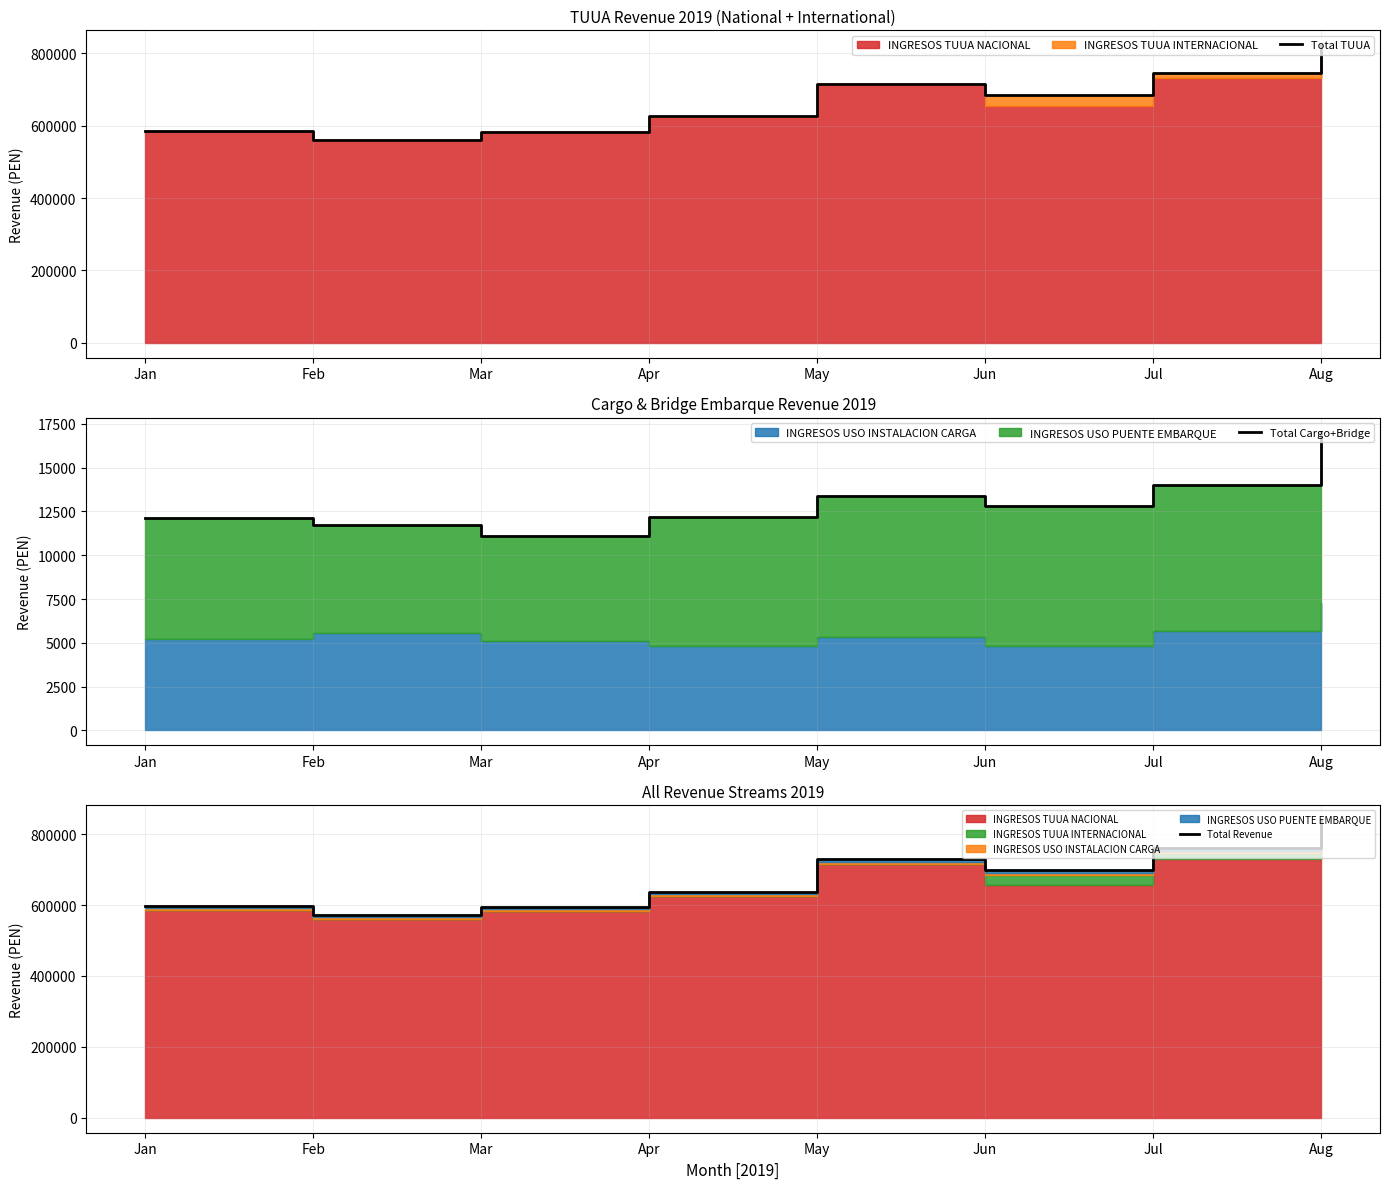

What is the value of the Total TUUA point at the 3rd from the left?

583660.5